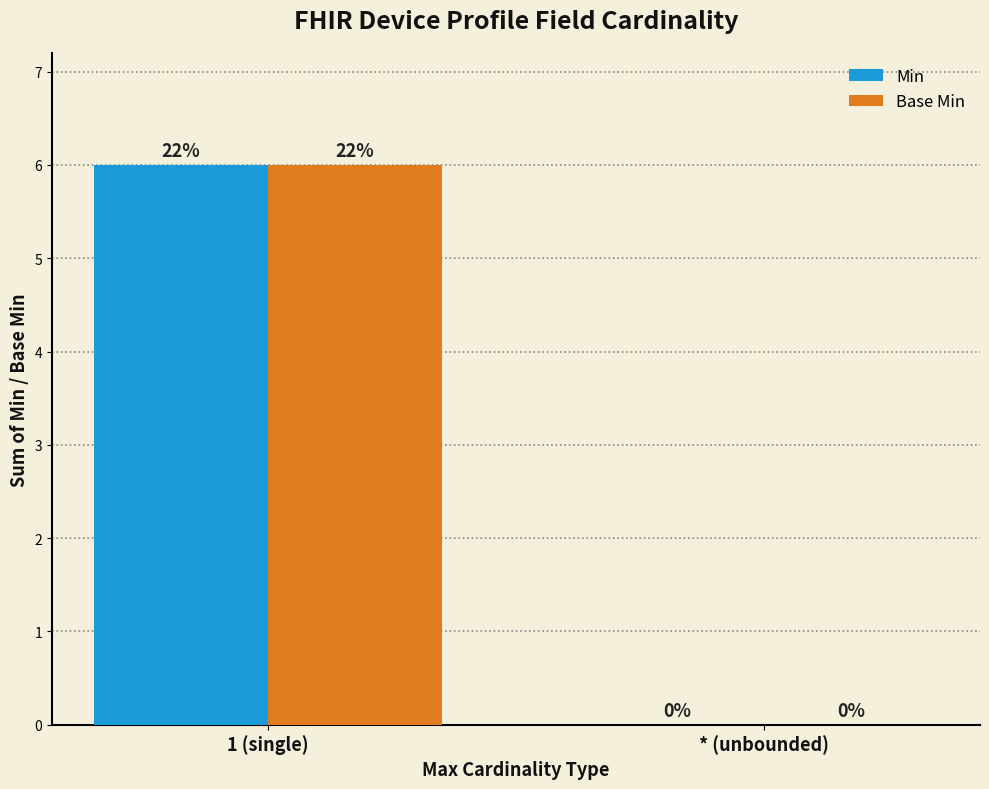

True or false: Min has a value of 10 at 1 (single).

False